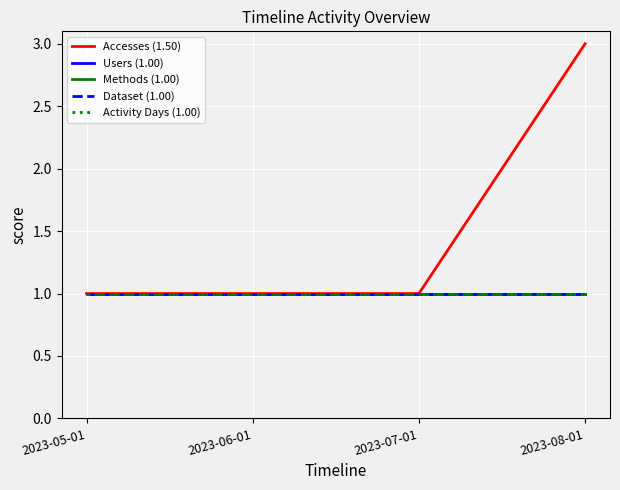

Reading left to right, what are all the values shown in this chart?

Accesses (1.50): 1	1	1	3
Users (1.00): 1	1	1	1
Methods (1.00): 1	1	1	1
Dataset (1.00): 1	1	1	1
Activity Days (1.00): 1	1	1	1